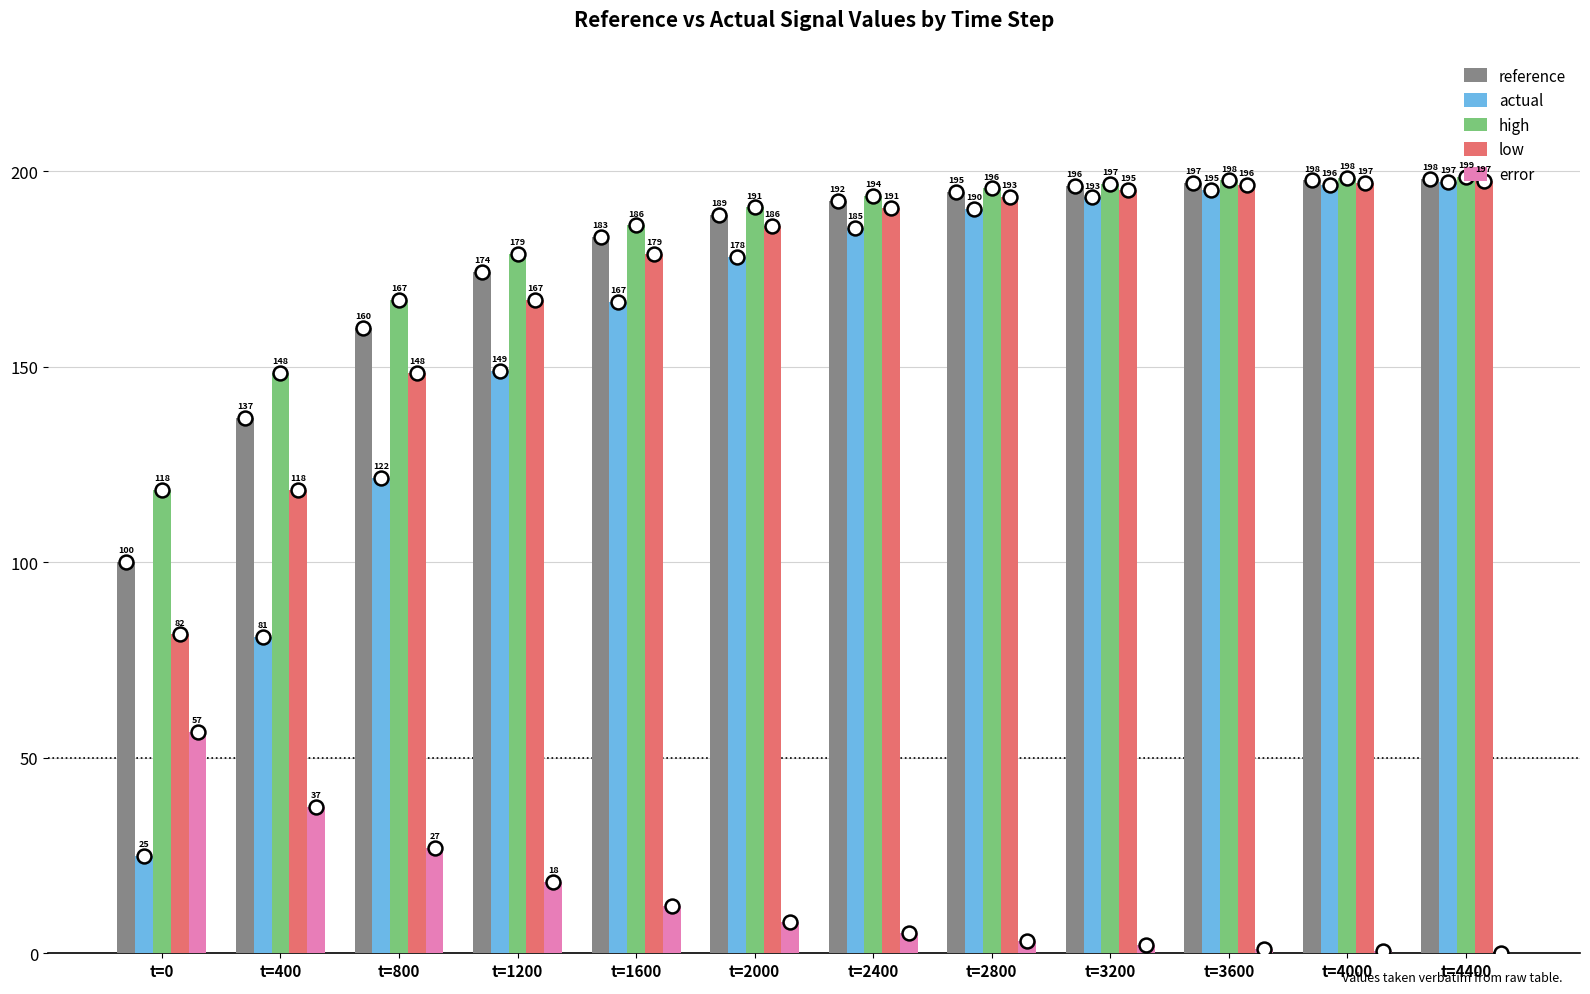

Which series has the largest total across all categories?

high